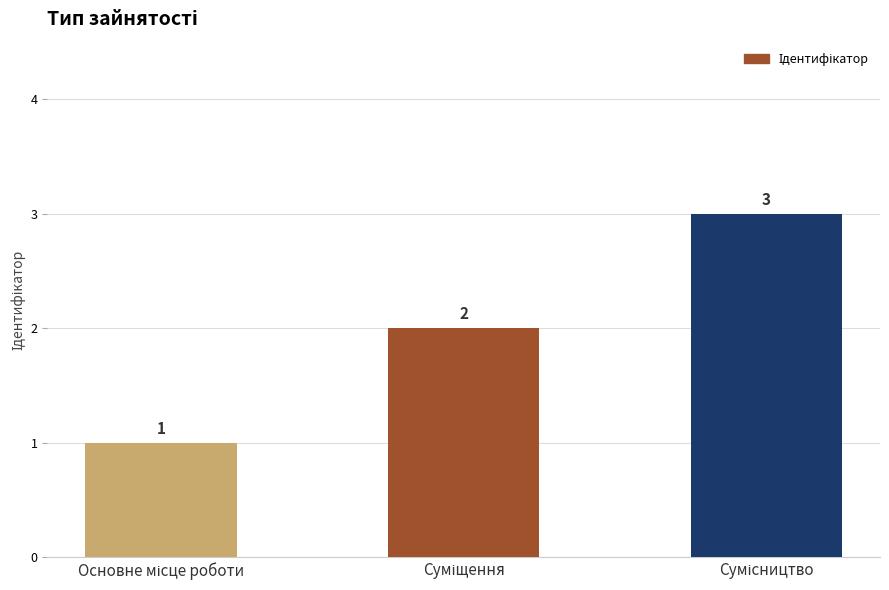

Count the values in the range 1 to 3.

3